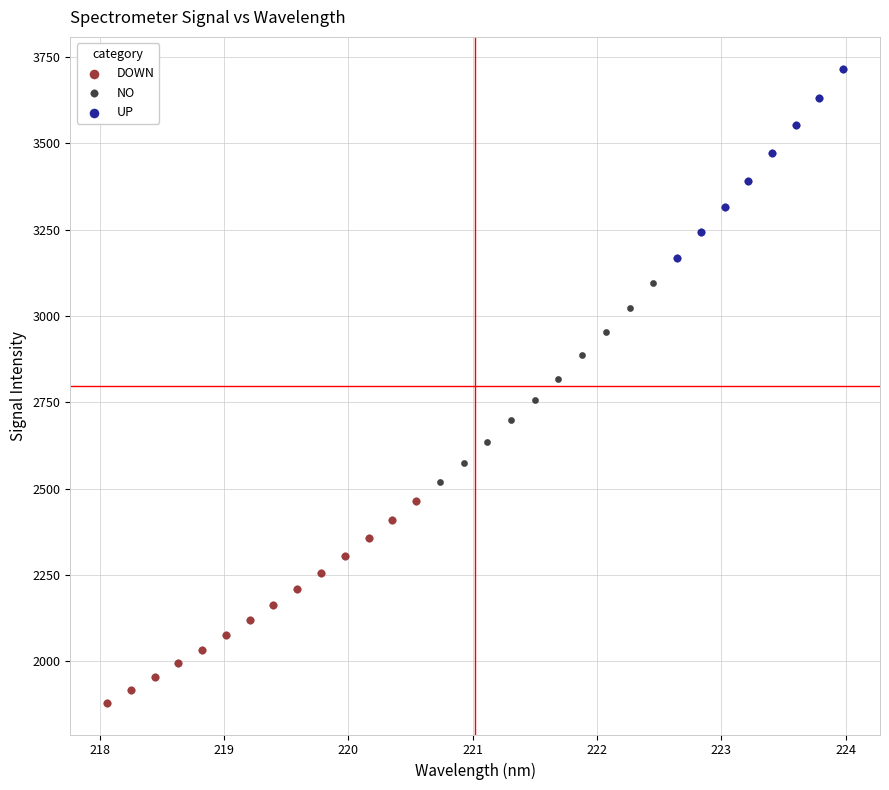

Which series contains the lowest Y value?

DOWN